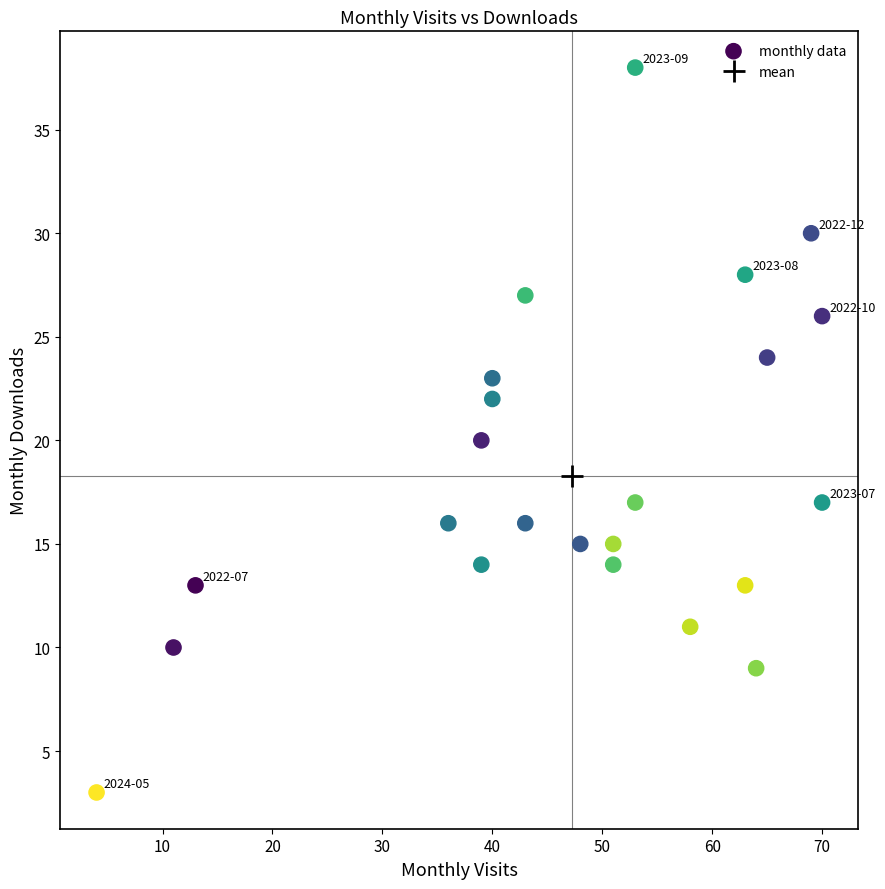

What is the range of X values (max minus min)?

66